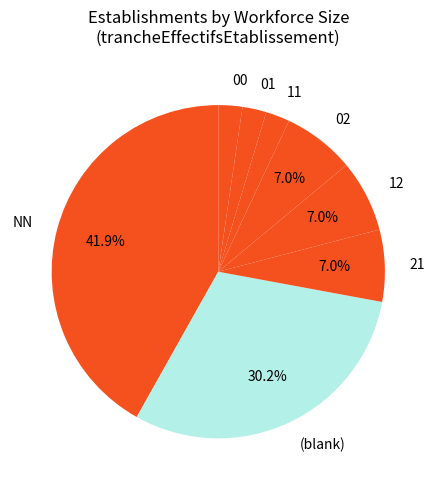

Does 11 account for over 50% of the chart?

No